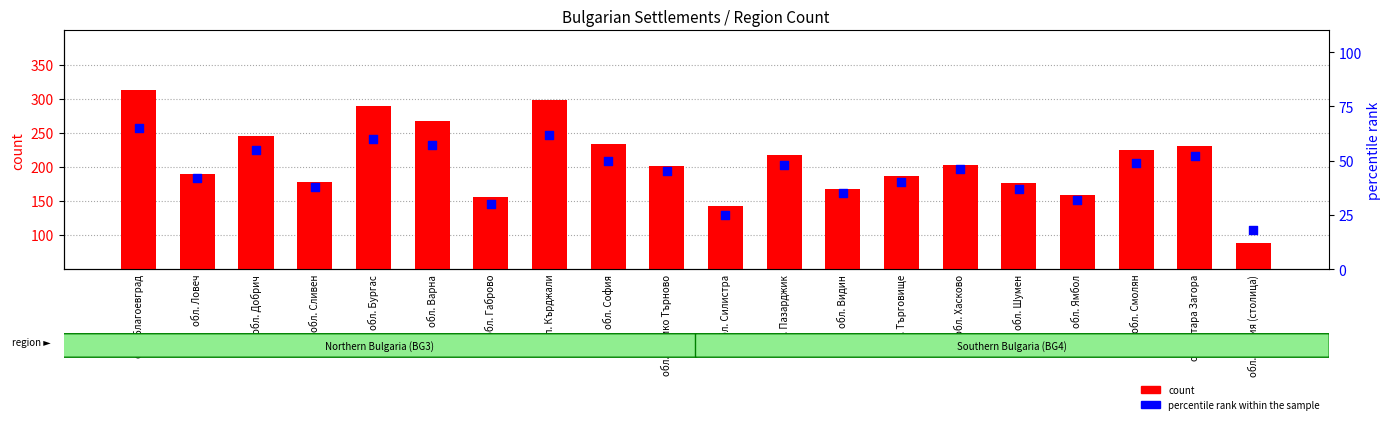

Which series has the largest total across all categories?

count